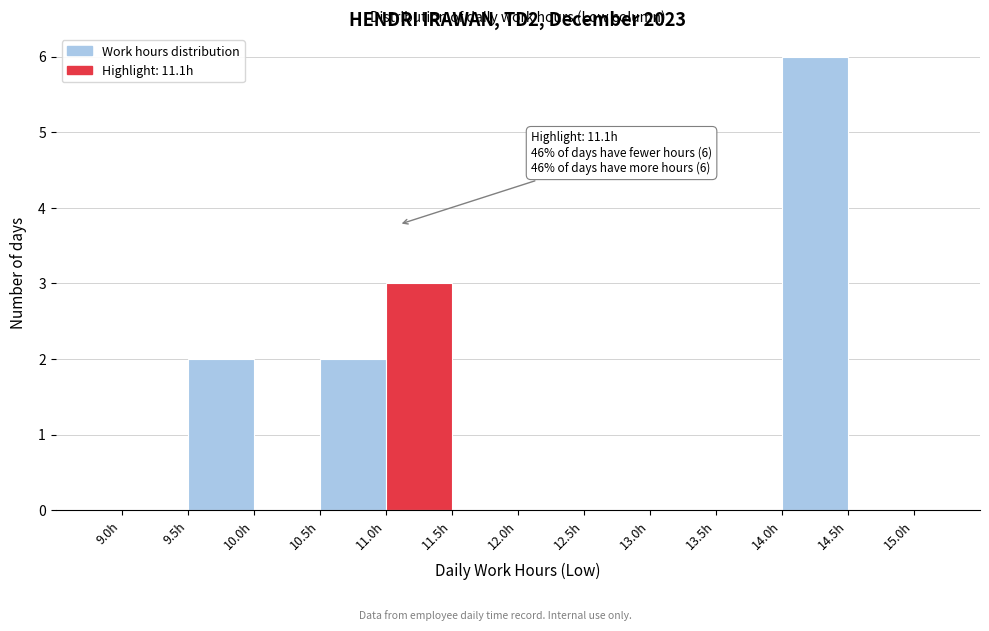

Over which range of the x-axis is the bar tallest?

14.0 to 14.5